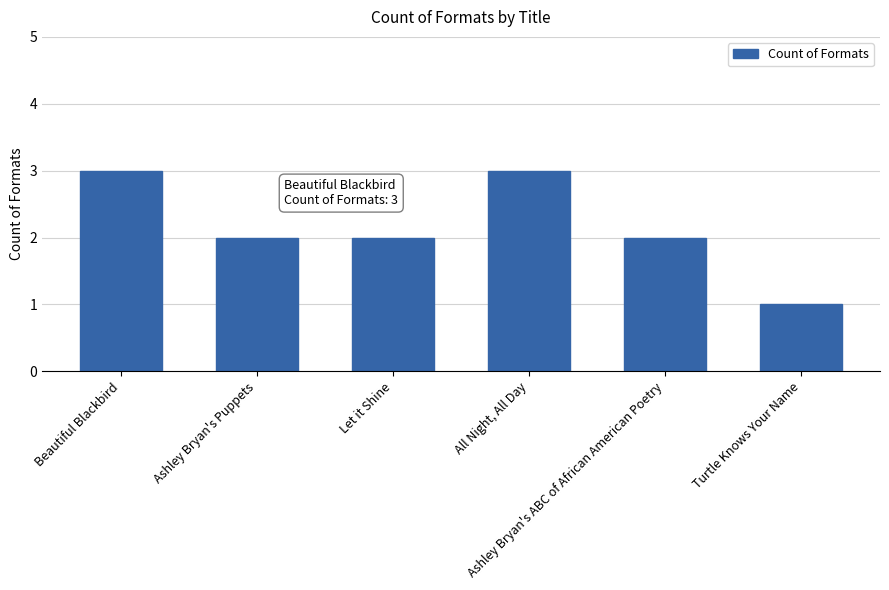

What is the ratio of the value at Ashley Bryan's Puppets to the value at Turtle Knows Your Name?

2.0